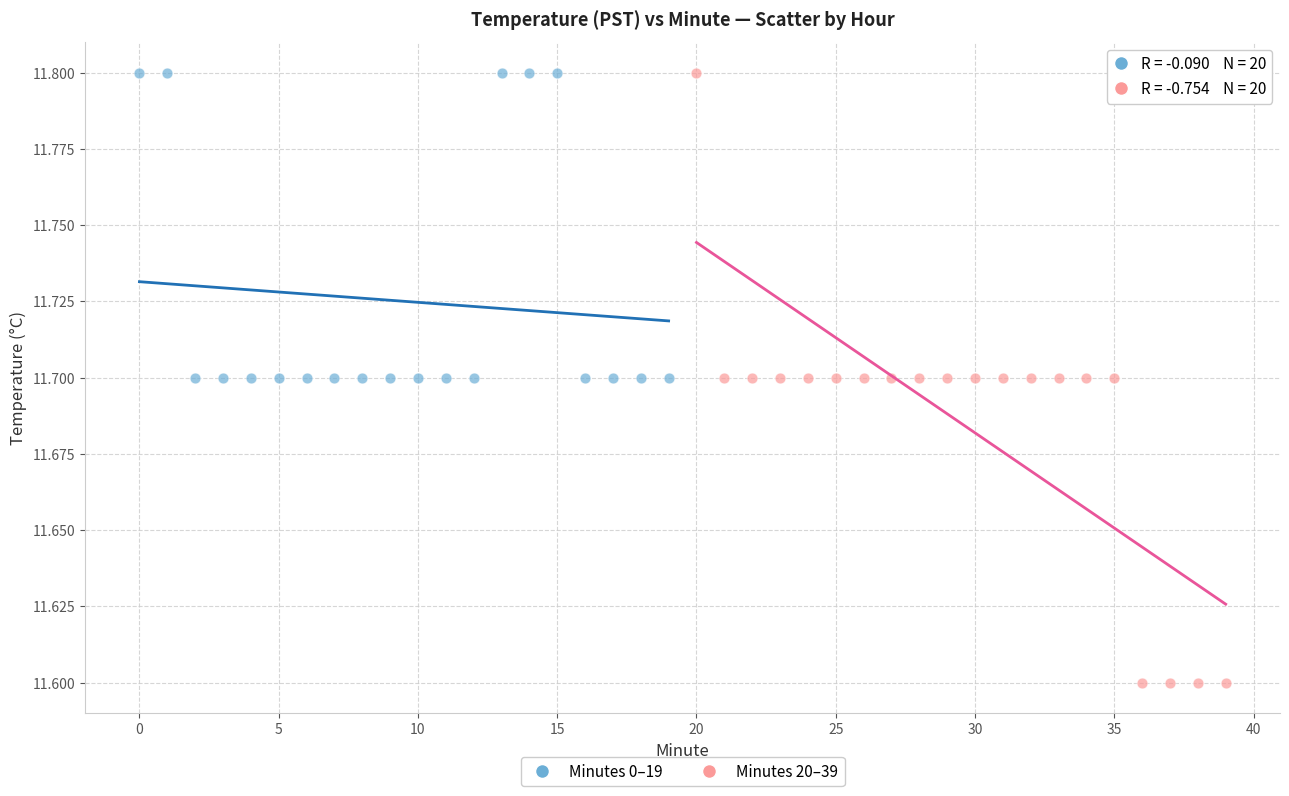

Which series contains the lowest Y value?

Minutes 20–39